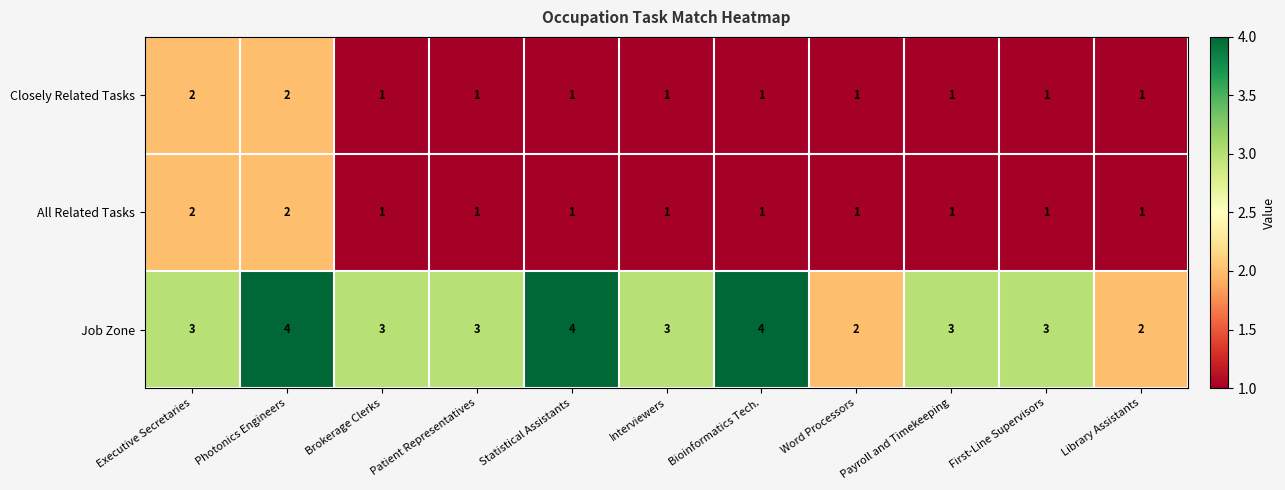

What is the spread (max minus min) of values at Bioinformatics Tech.?

3